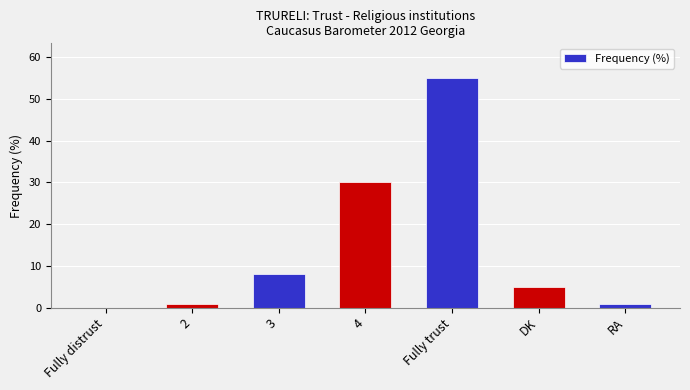

What is the sum of all values?

100